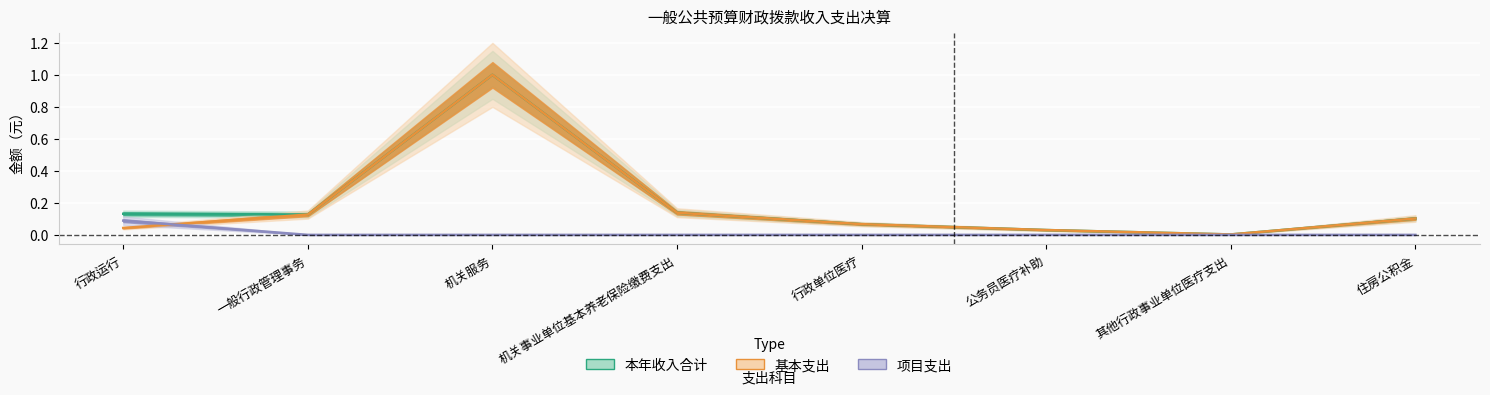

What position from the left is 一般行政管理事务?

2